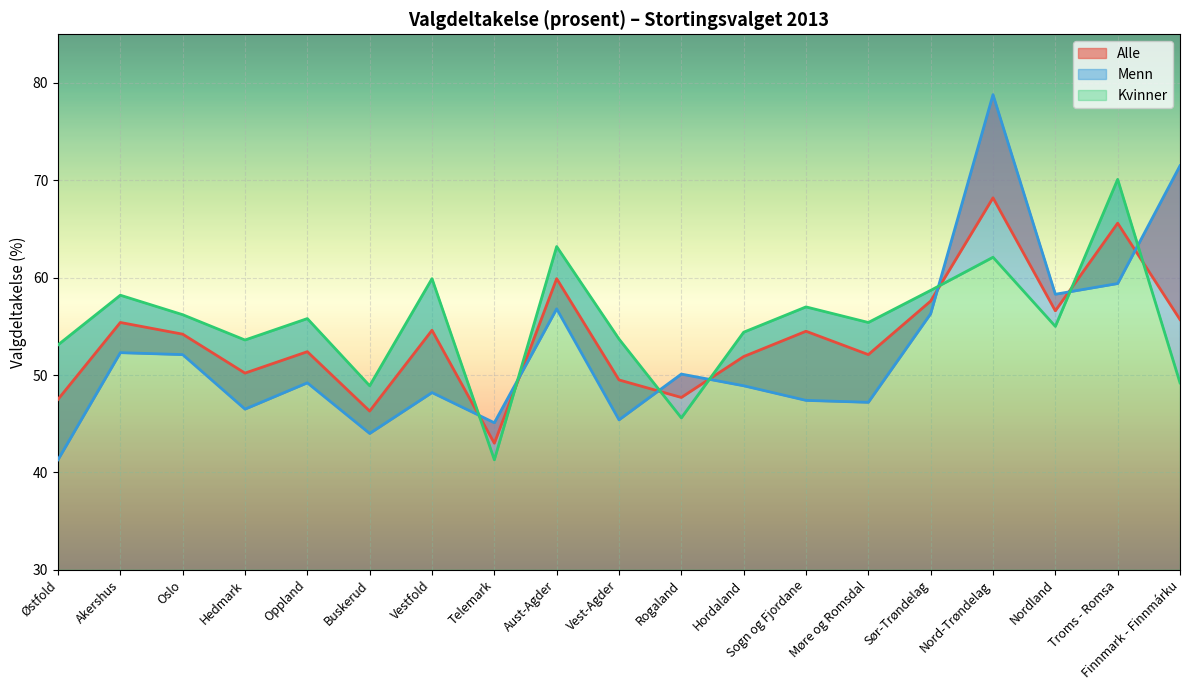

Where do Alle and Menn first cross each other?

Vestfold and Telemark